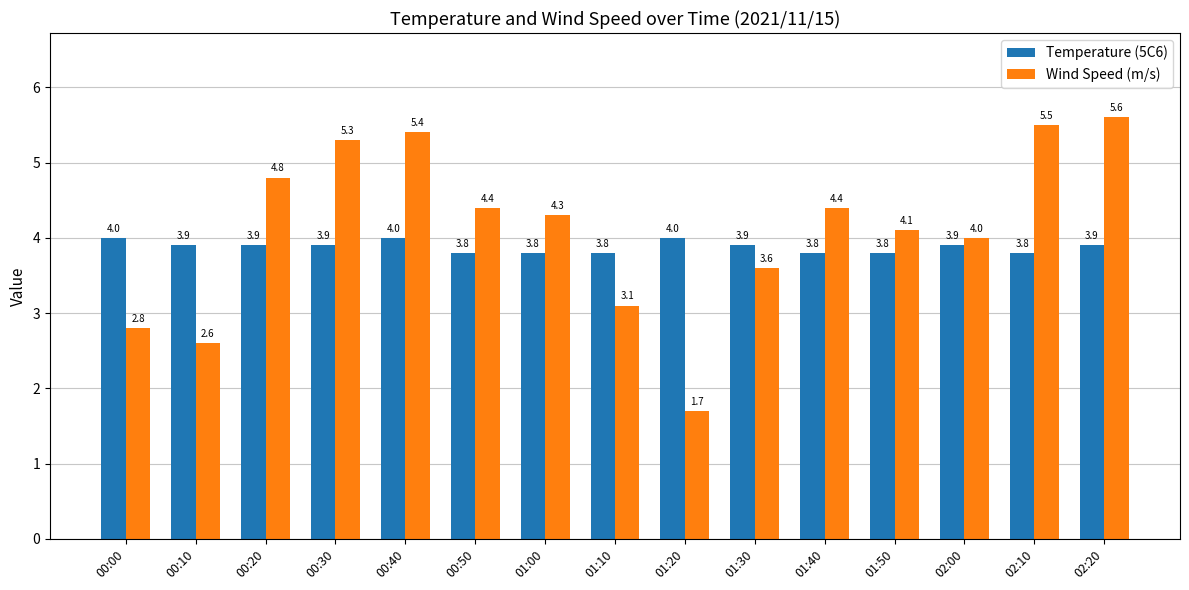

What is the label of the 15th bar from the left?

02:20